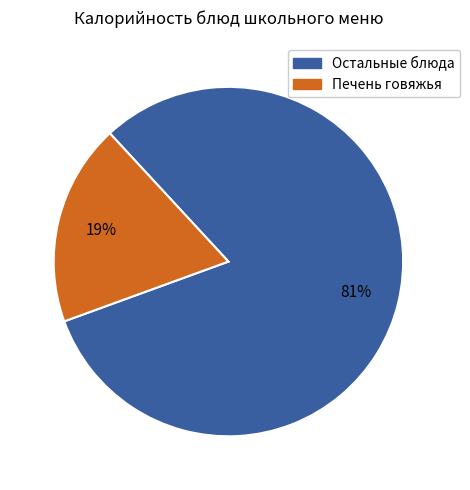

Is the sum of Остальные блюда and Печень говяжья greater than half?

Yes